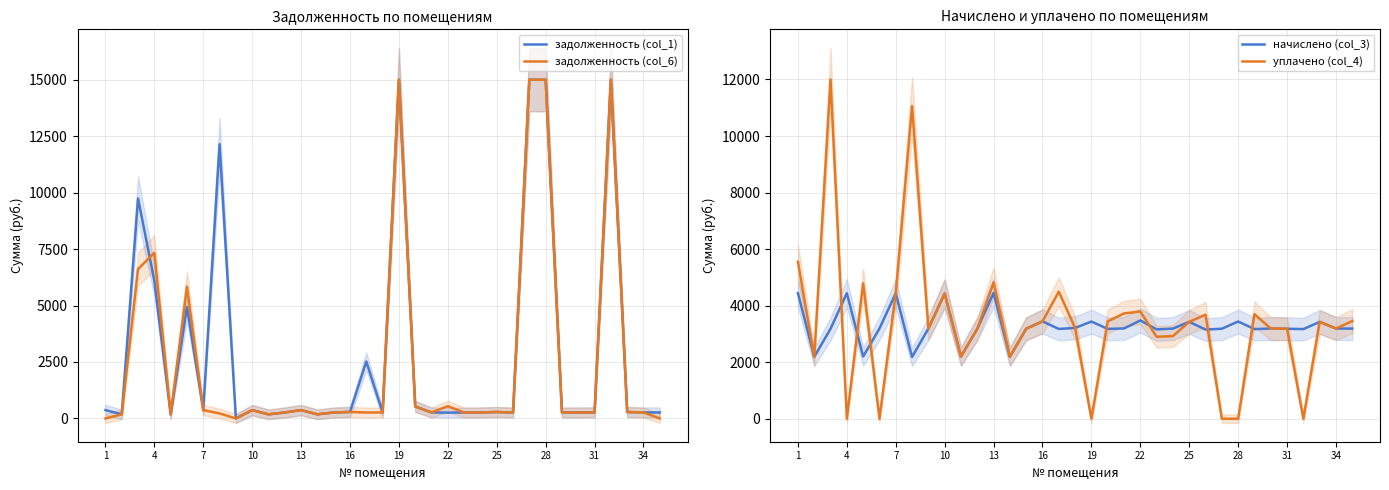

What is the maximum value for задолженность (col_6)?

15000.0